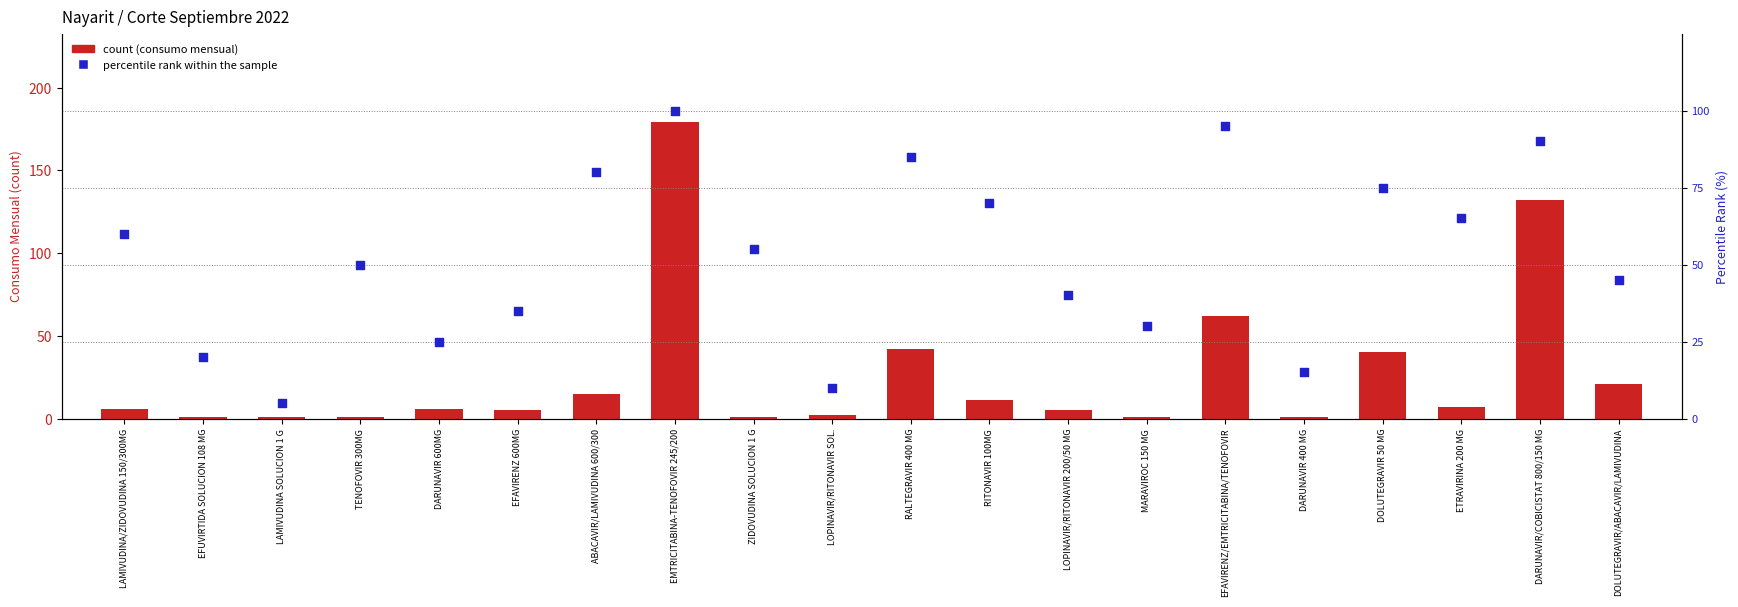

At which category is the sum across all series the highest?

EMTRICITABINA-TENOFOVIR 245/200